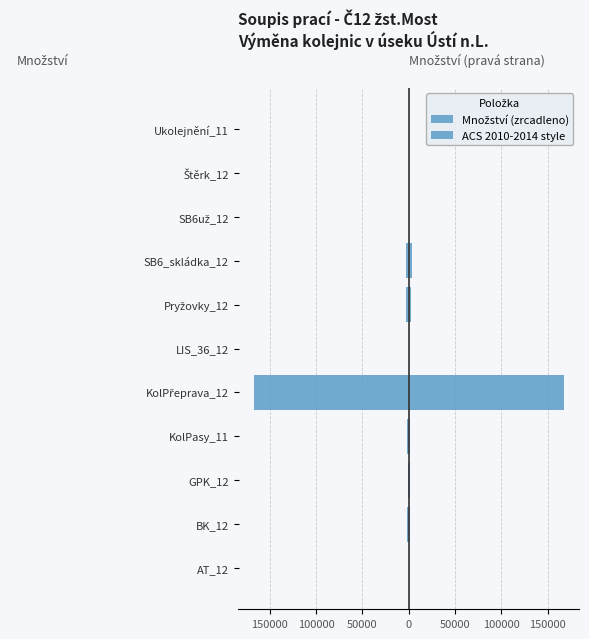

What is the greatest value displayed?

166938